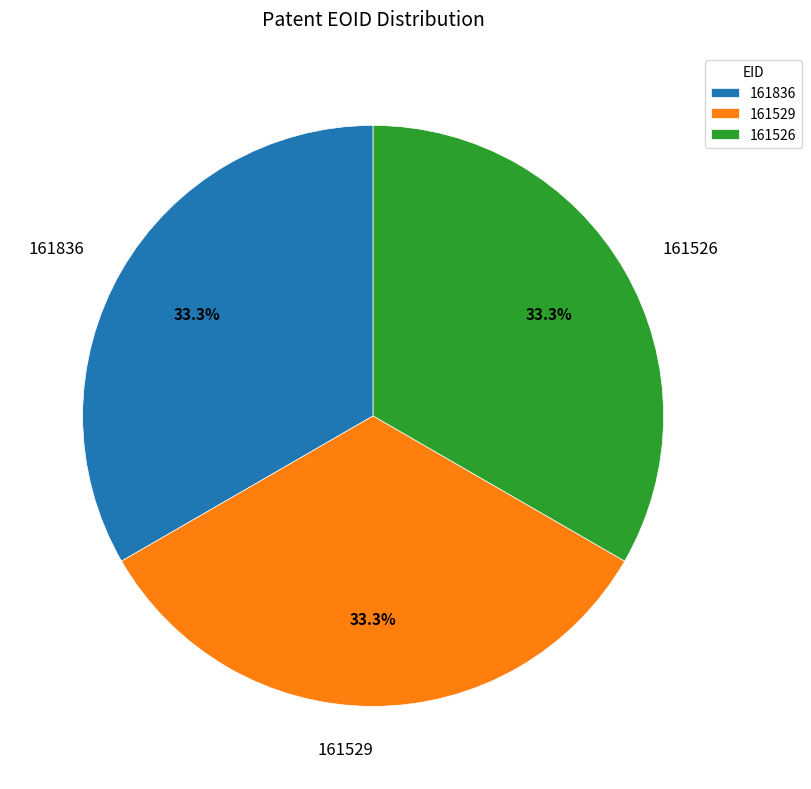

Combined, what portion of the pie is 161836 and 161526?

66.7%